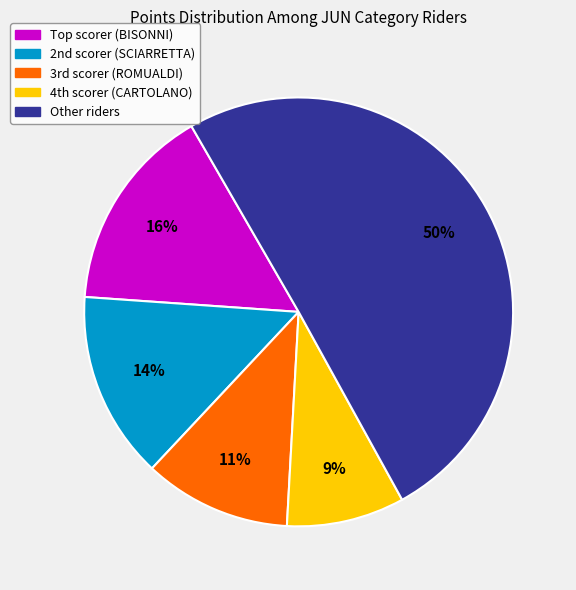

To the nearest percent, what is the average slice percentage?

20%